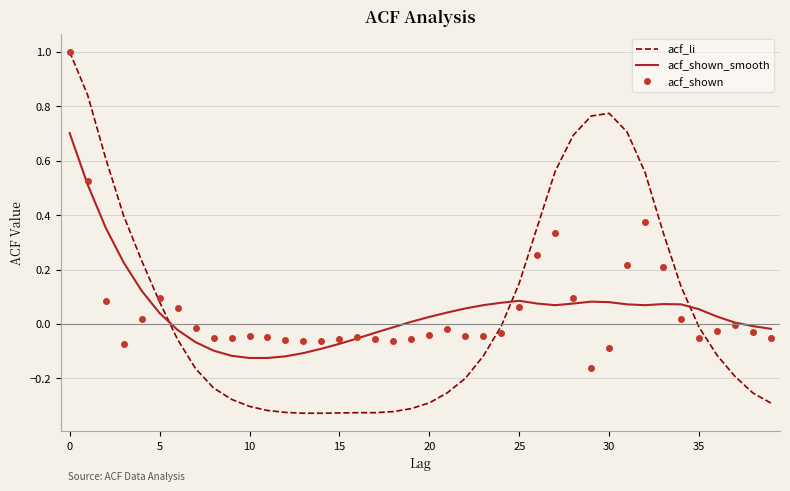

What is the sum of all acf_li values?

2.5